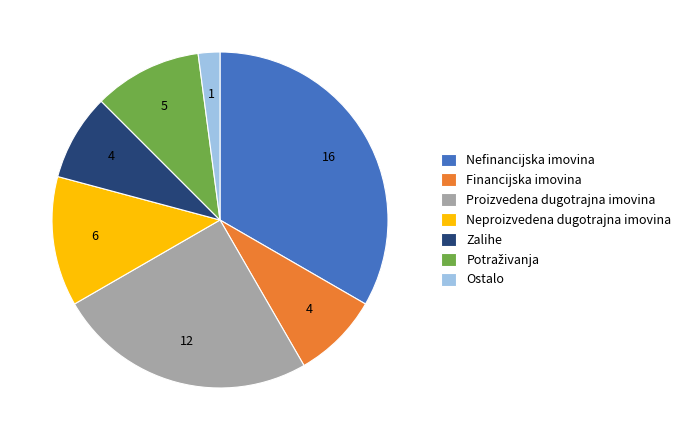

Approximately how many times larger is the value at Zalihe compared to Ostalo?

4.0